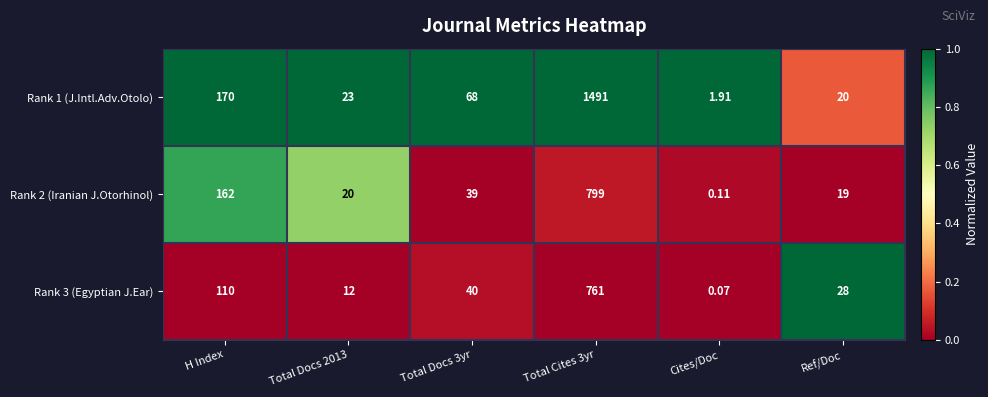

At which category does the chart reach its minimum across all series?

Cites/Doc